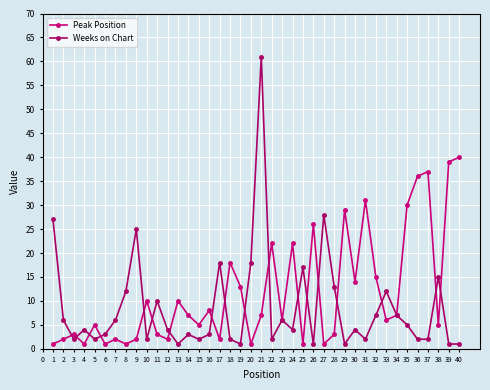

How many lines are shown in the chart?

2